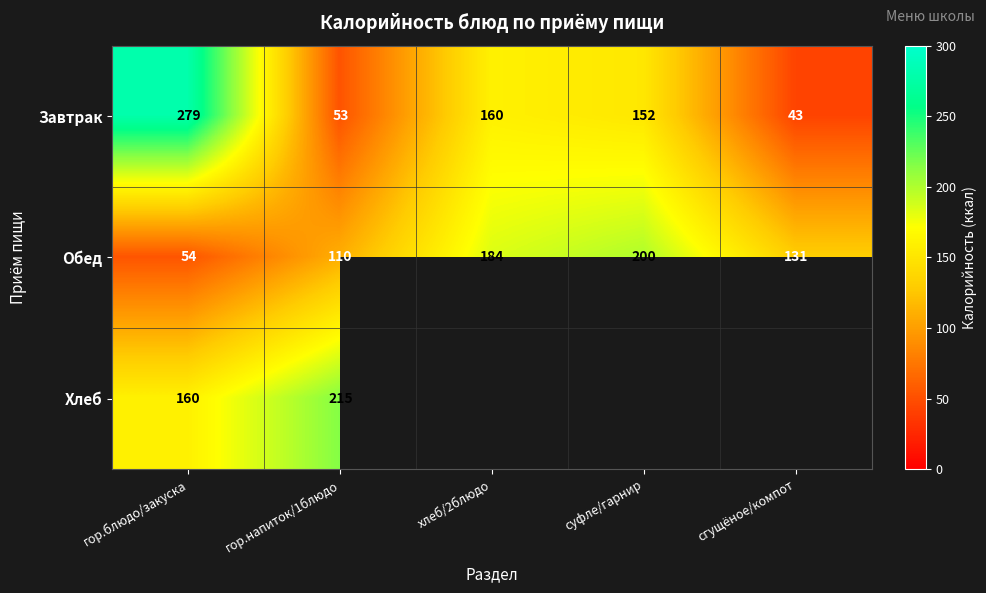

List the labels in order of Обед value, largest first.

суфле/гарнир, хлеб/2блюдо, сгущёное/компот, гор.напиток/1блюдо, гор.блюдо/закуска